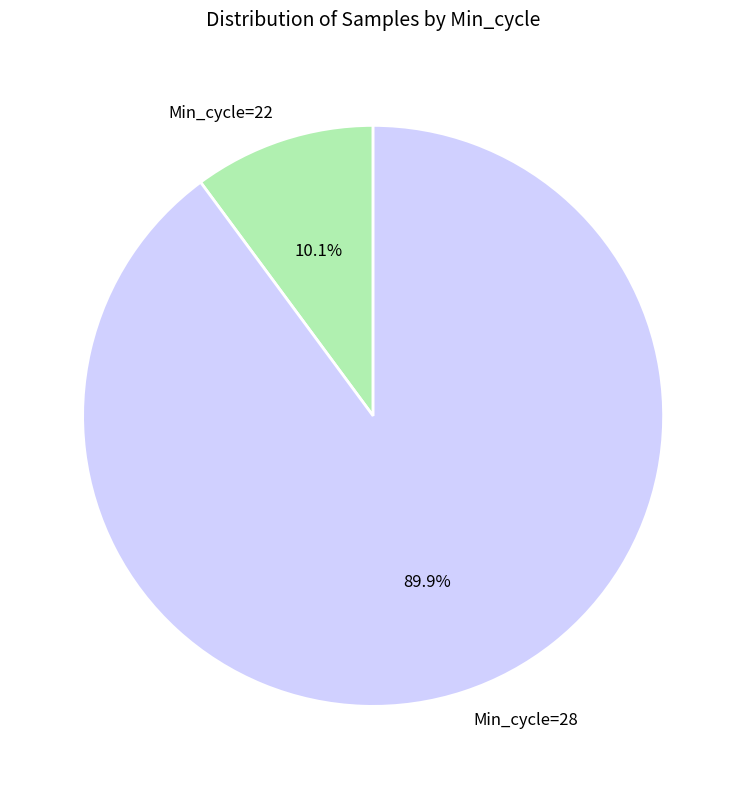

What percentage is NOT represented by Min_cycle=28?

10.1%